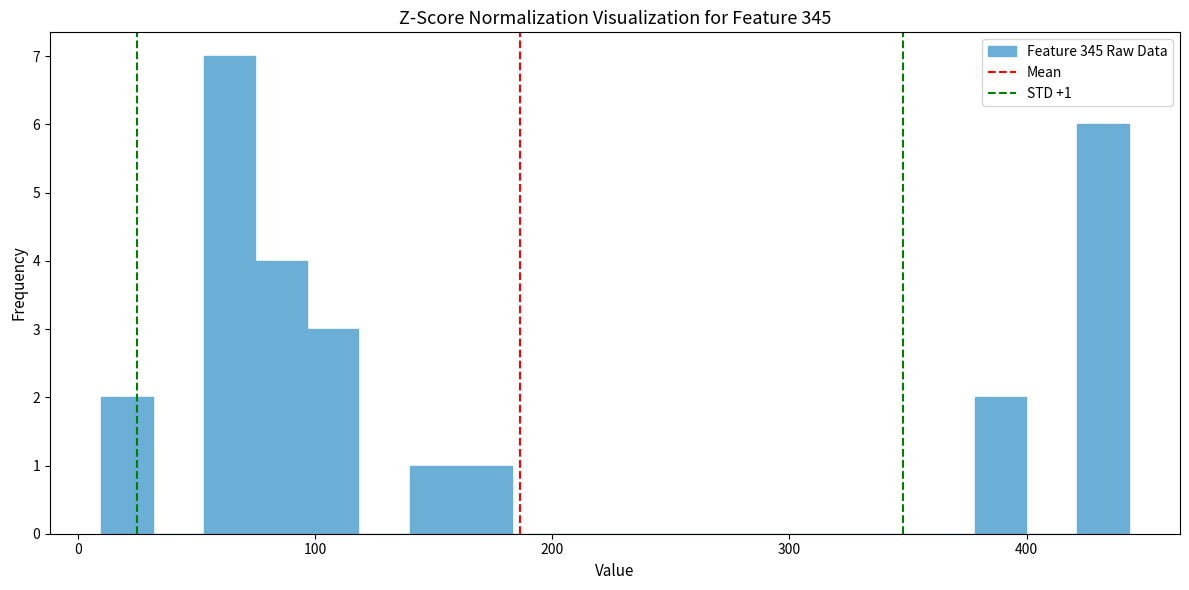

Around what value on the x-axis is the tallest bar? Give the approximate position of its centre, as read against the axis.

60